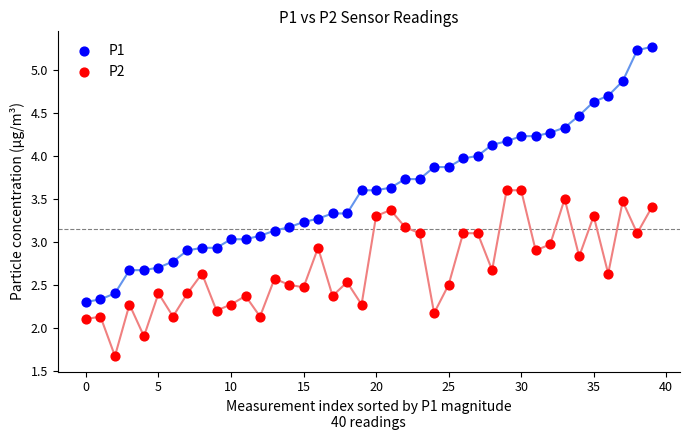

Which series has the largest Y range (max minus min)?

P1